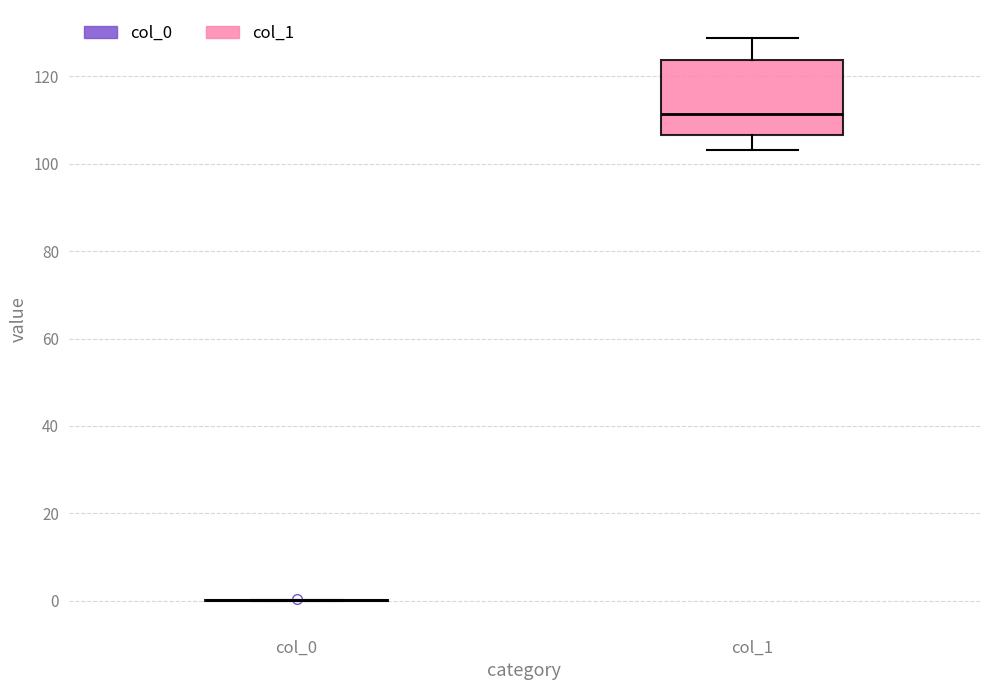

Reading left to right, transcribe this box plot: for each box, give where its median line is, the range the box spans, and where its two whiskers end, as read against the y-axis. The values are not printed on the chart, so give them approximately, as read against the axis.

col_0: box collapsed to a line at 0, whiskers 0 to 0
col_1: median 112, box 106 to 124, whiskers 104 to 128